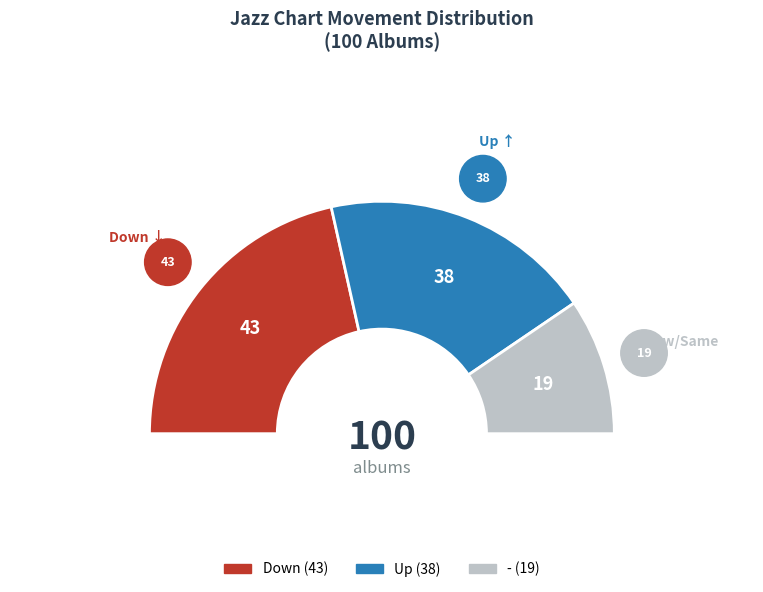

True or false: - accounts for 8% of the total.

False